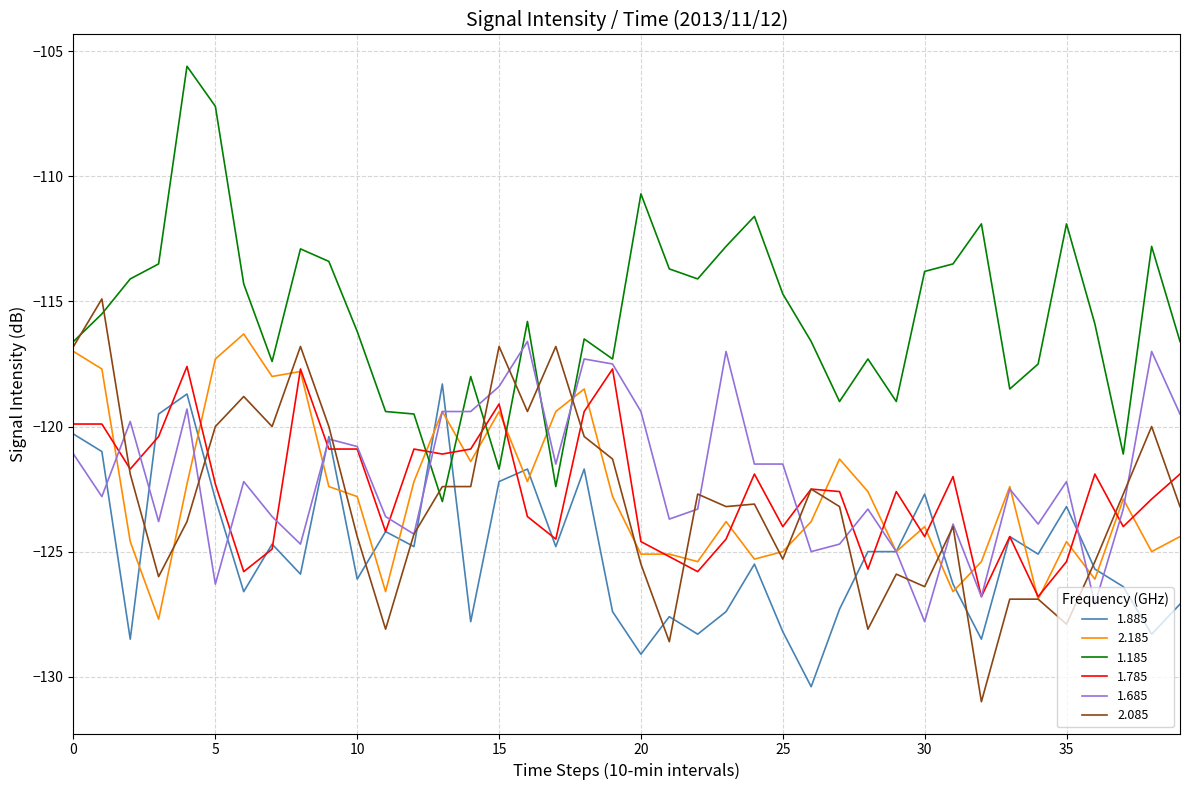

What is the lowest value of the 1.785 series?

-126.8